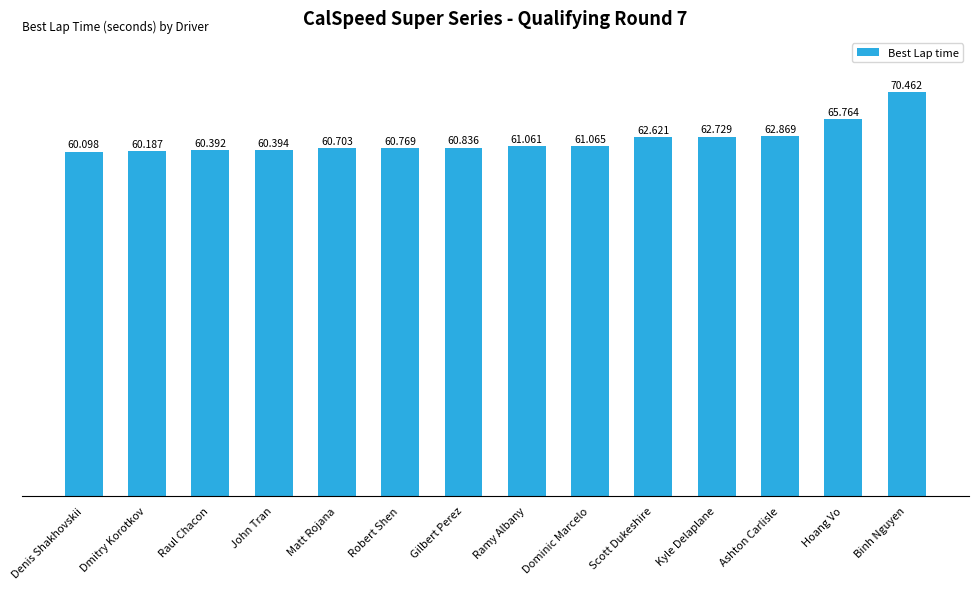

What is the difference between the maximum and minimum values?

10.4